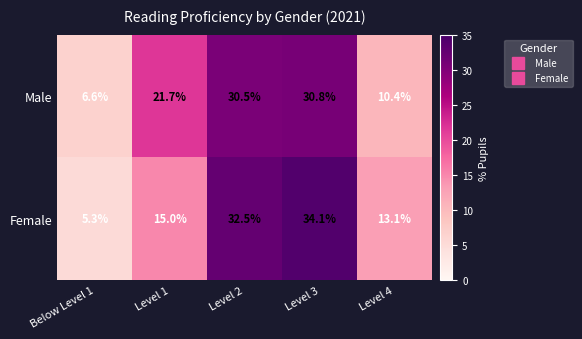

The value of Female at Level 3 is 55.9. True or false?

False